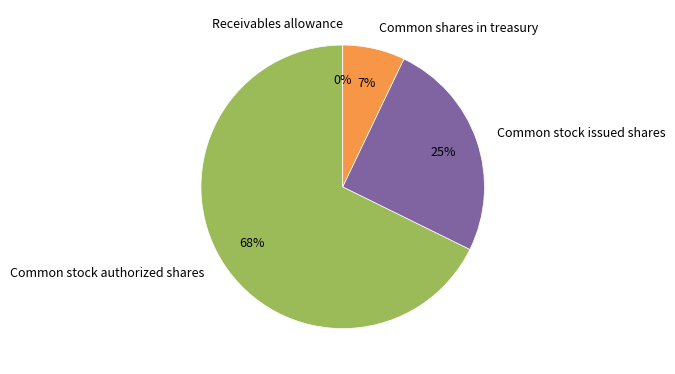

Do Common stock issued shares and Common shares in treasury together represent more than half of the pie?

No